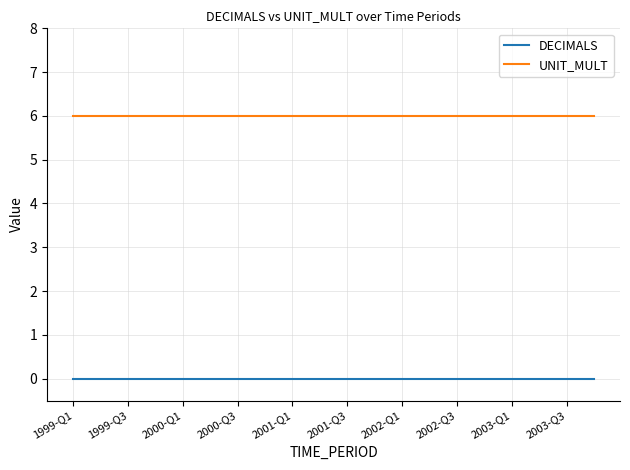

True or false: DECIMALS and UNIT_MULT cross at least once.

False